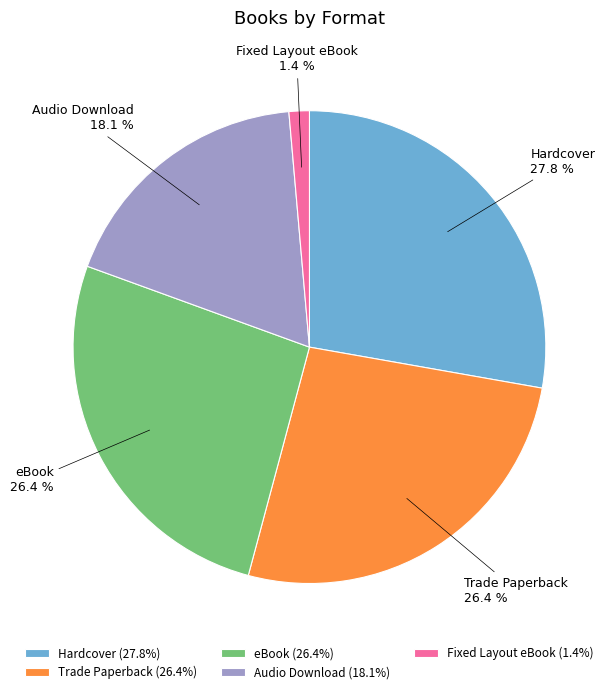

Between Hardcover and Trade Paperback, which is larger?

Hardcover